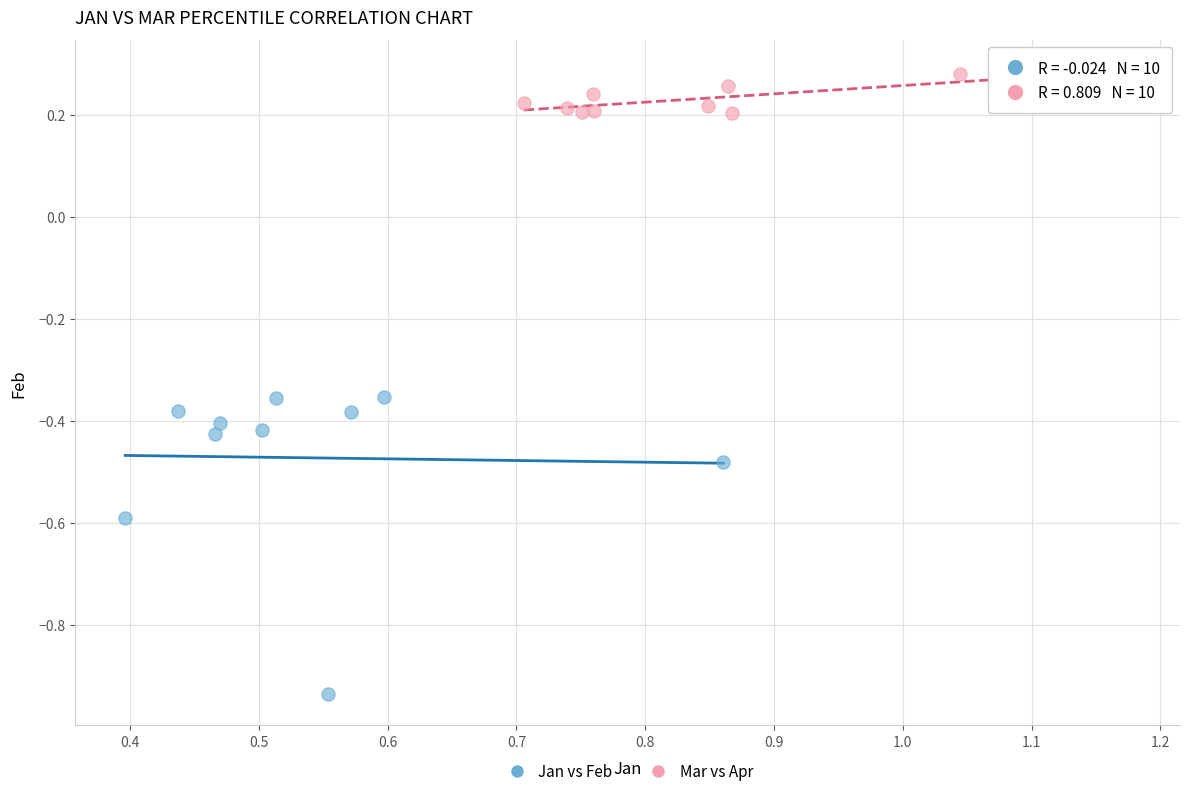

What are all the series names shown in the legend?

Jan vs Feb, Mar vs Apr